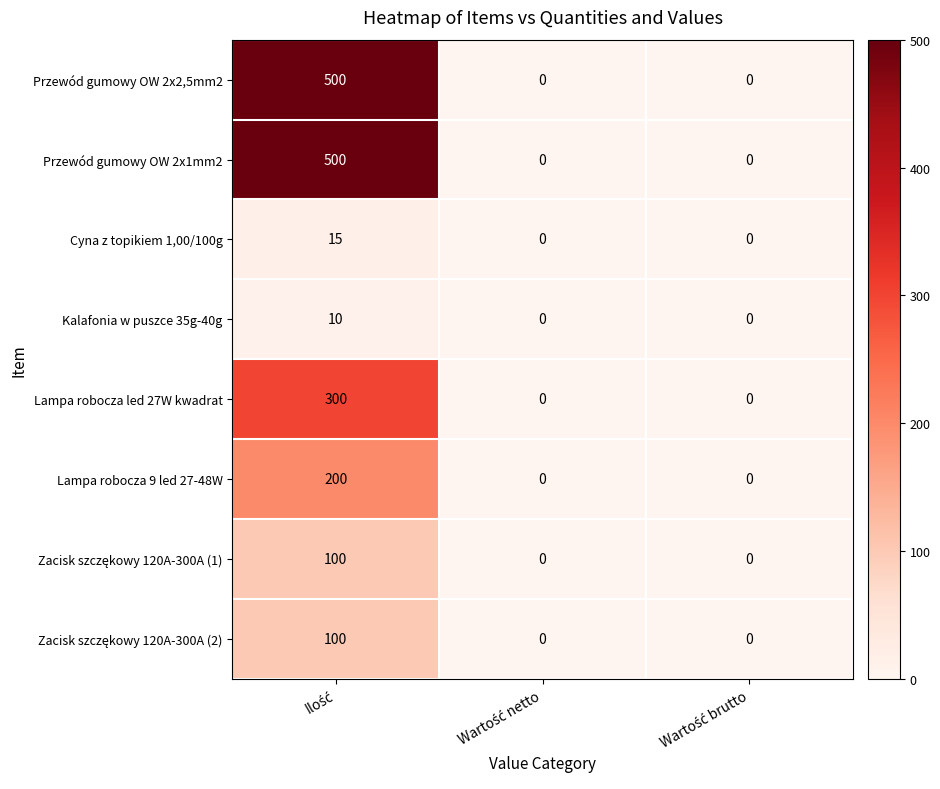

How many data points does each series have?

3